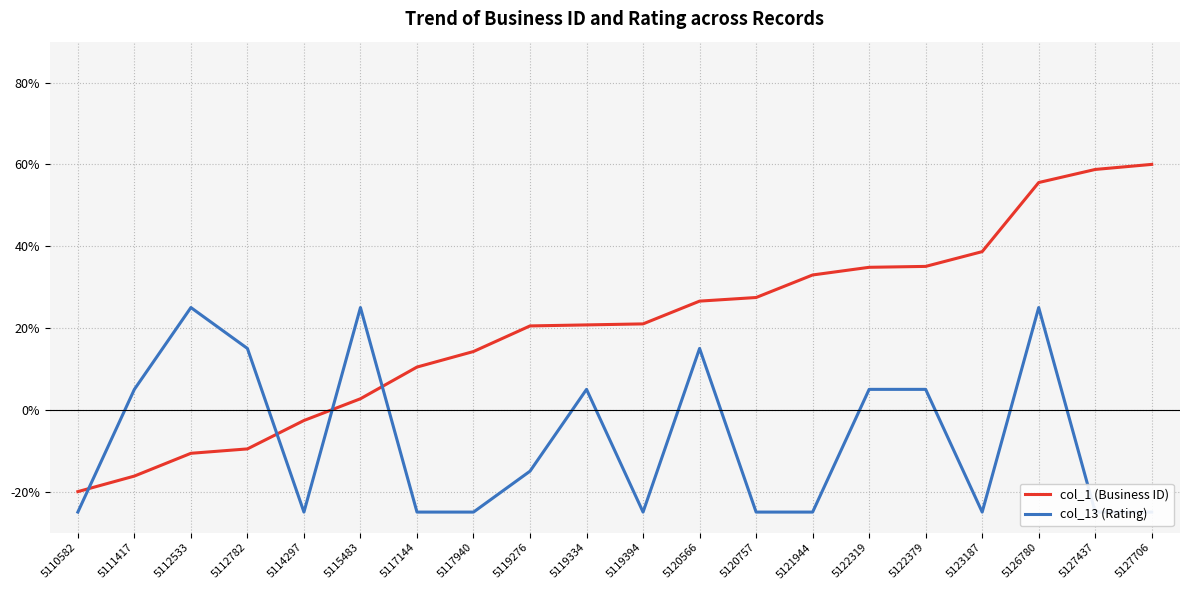

True or false: col_13 (Rating) has a value of -13.9 at 5121944.

False